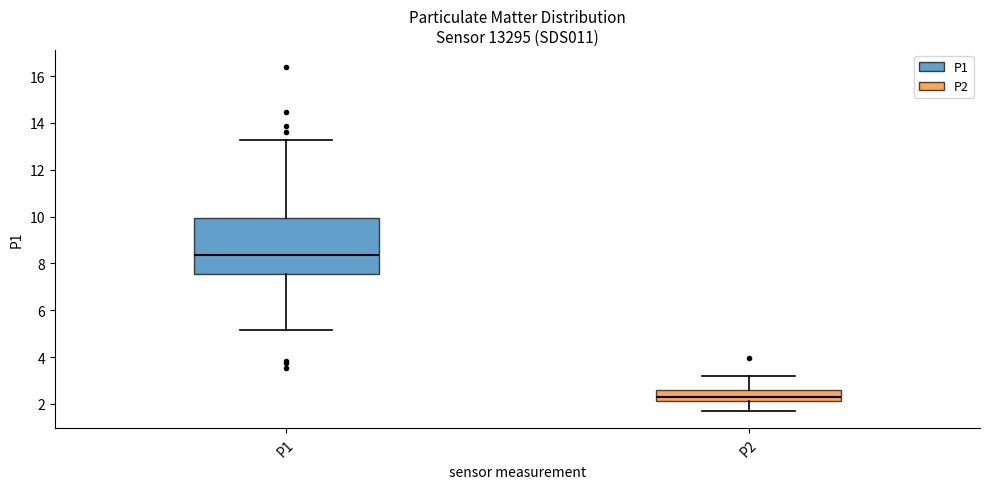

Which box is the tallest, from its lower edge to its upper edge?

P1